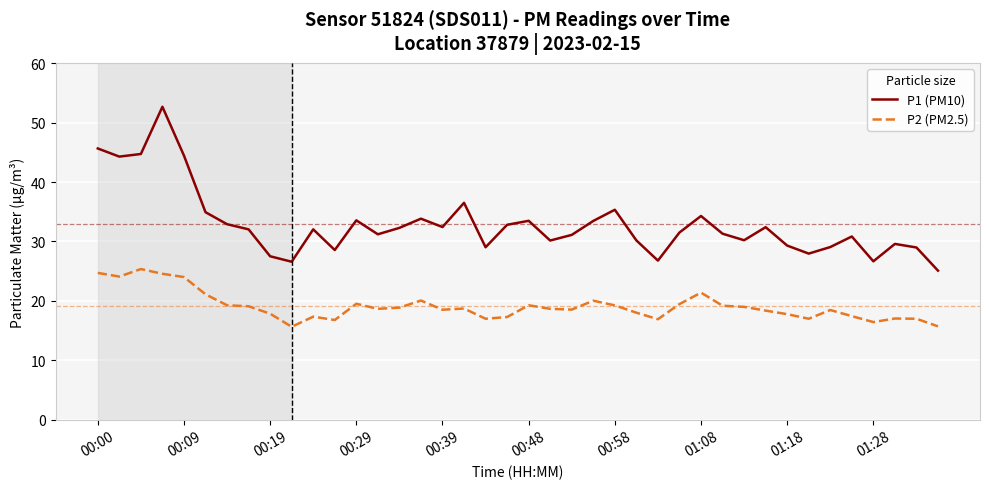

What is the difference between the maximum and minimum values in the P2 (PM2.5) series?

9.7